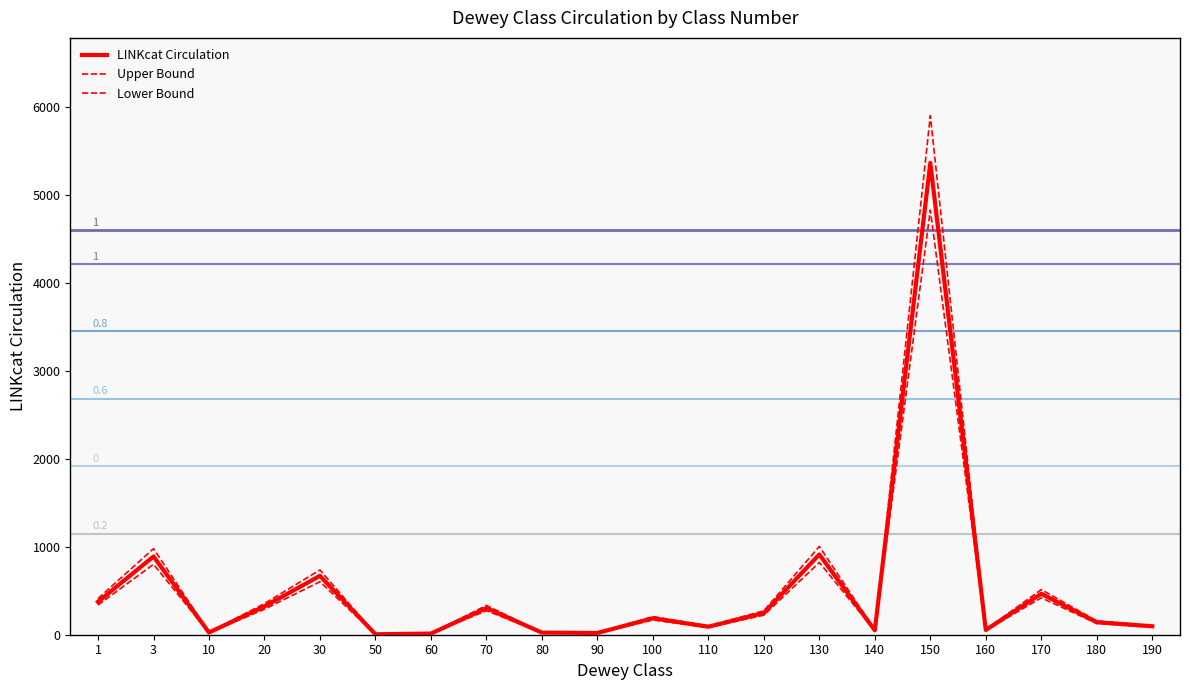

How many lines are shown in the chart?

3